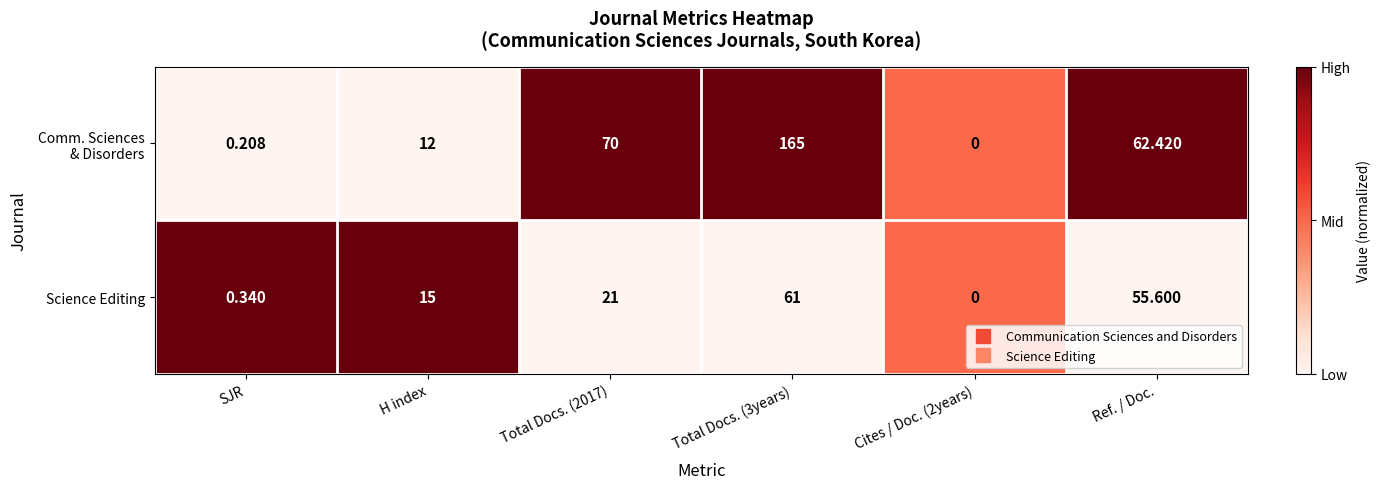

How many data points in Science Editing are less than 21?

3